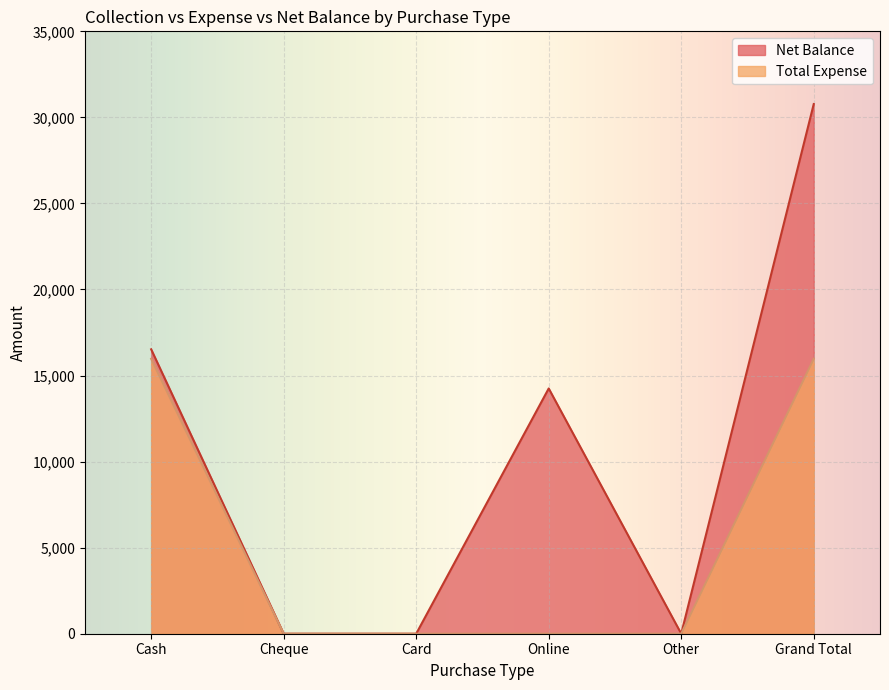

Is it true that Net Balance equals -17939 at Other?

False